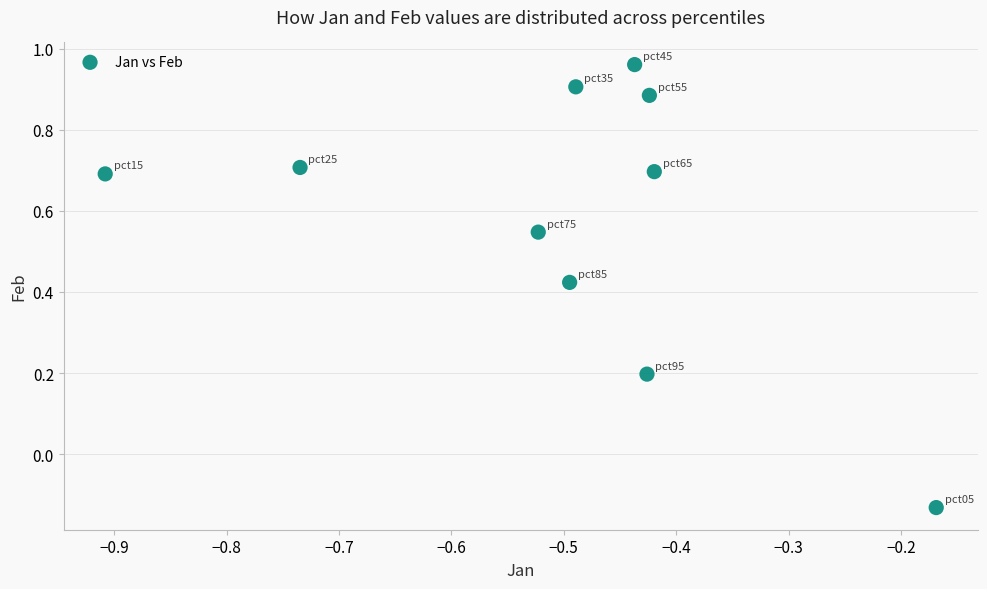

What is the average X value?

-0.5